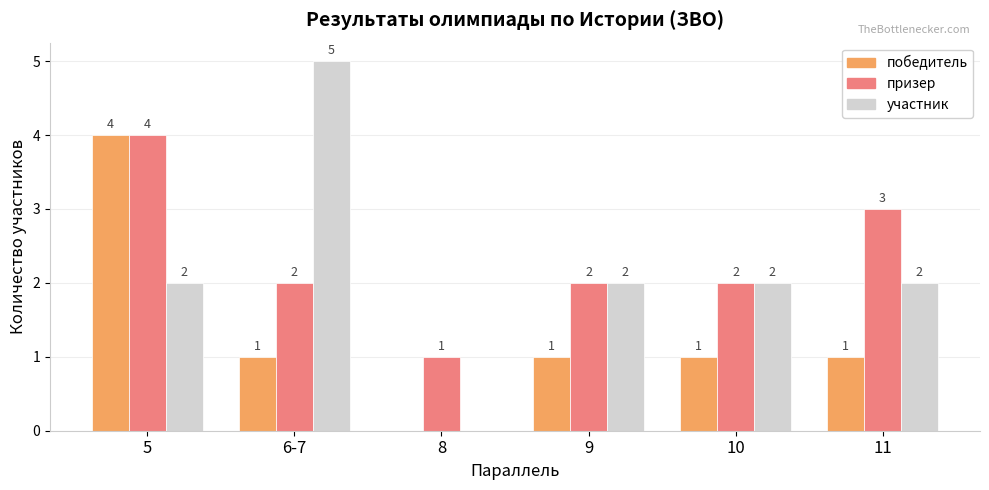

What is the sum of all участник values?

13